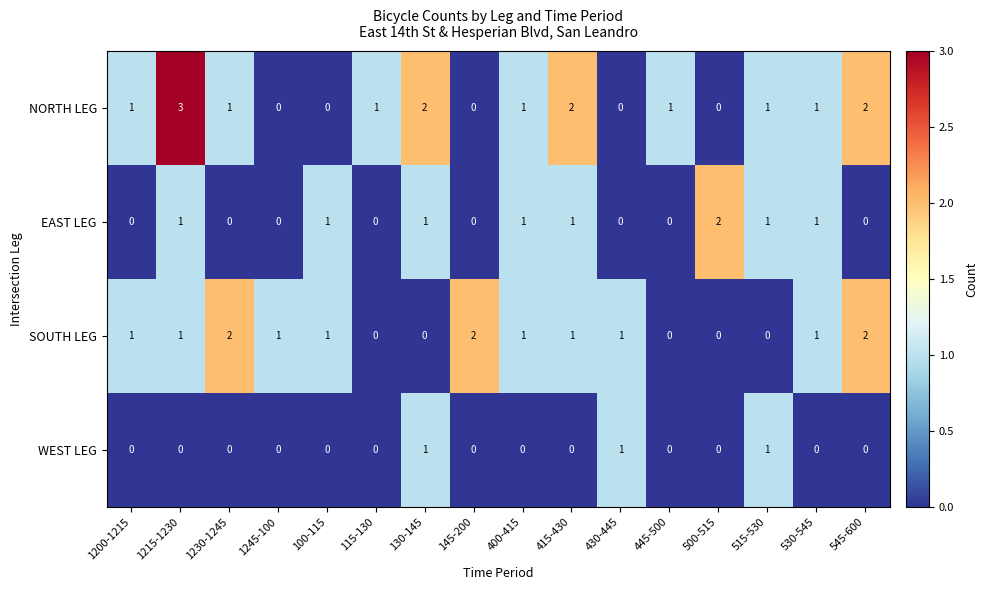

List the series in order of their overall mean, highest first.

NORTH LEG, SOUTH LEG, EAST LEG, WEST LEG